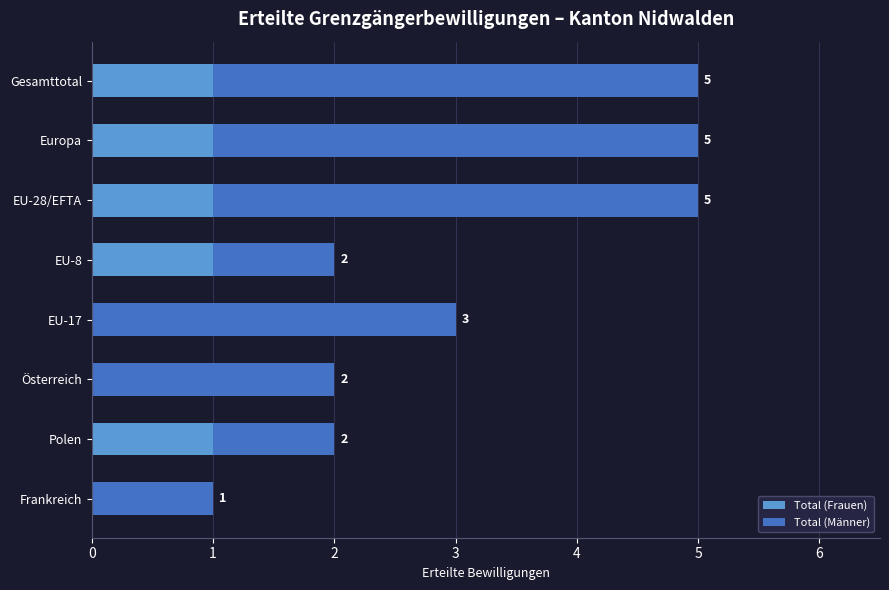

What is the sum of all Total (Frauen) values?

5